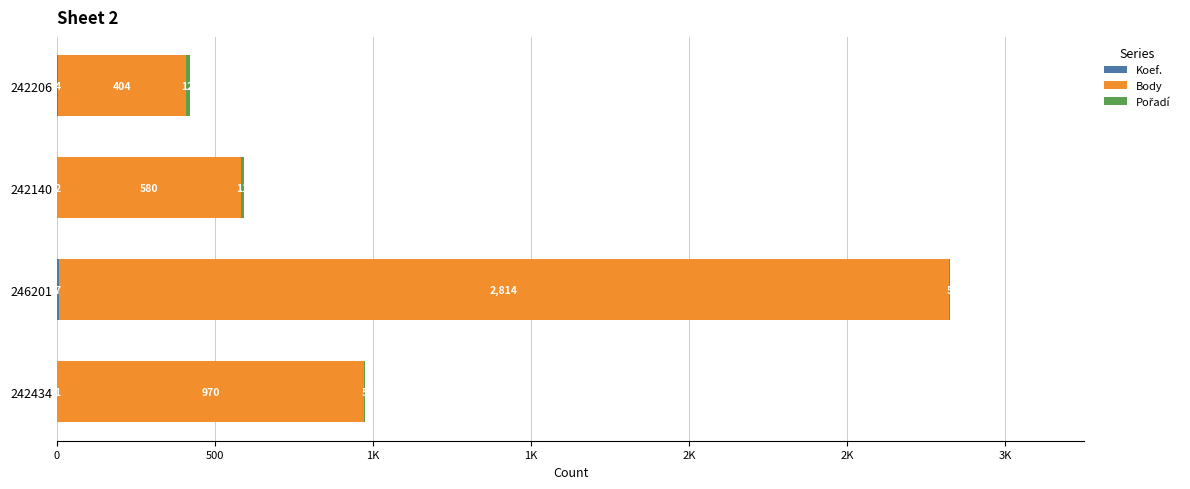

What is the difference between the second highest and minimum values in the Koef. series?

3